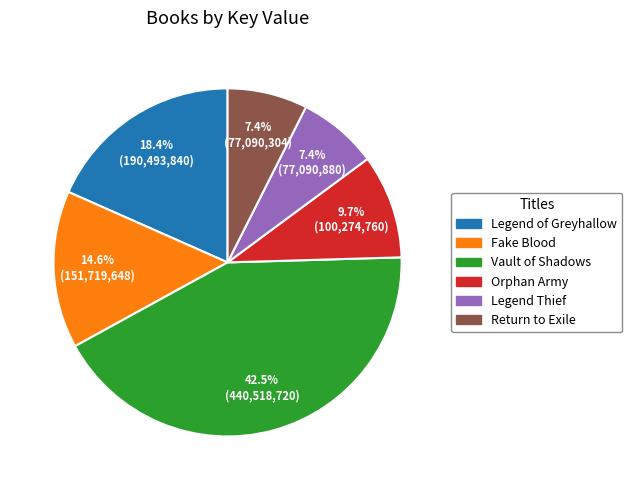

What portion of the pie excludes Orphan Army?

90.3%